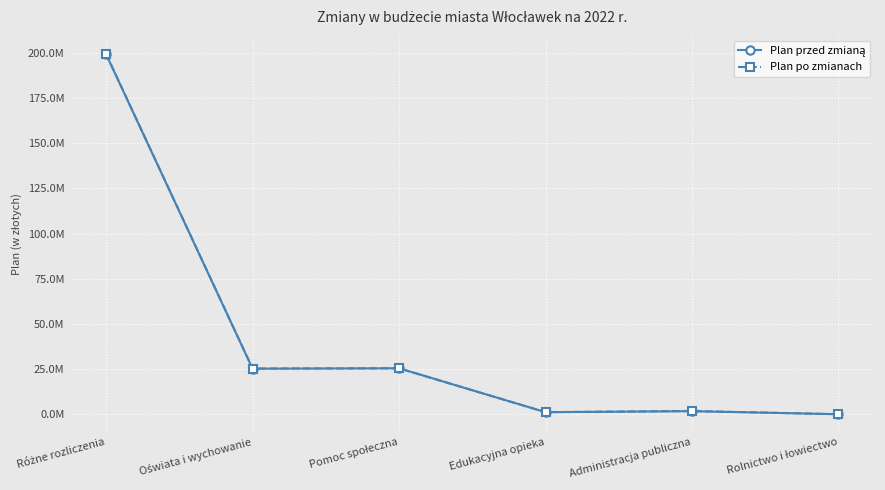

What value does the Plan przed zmianą series have at Administracja publiczna?

1678041.2